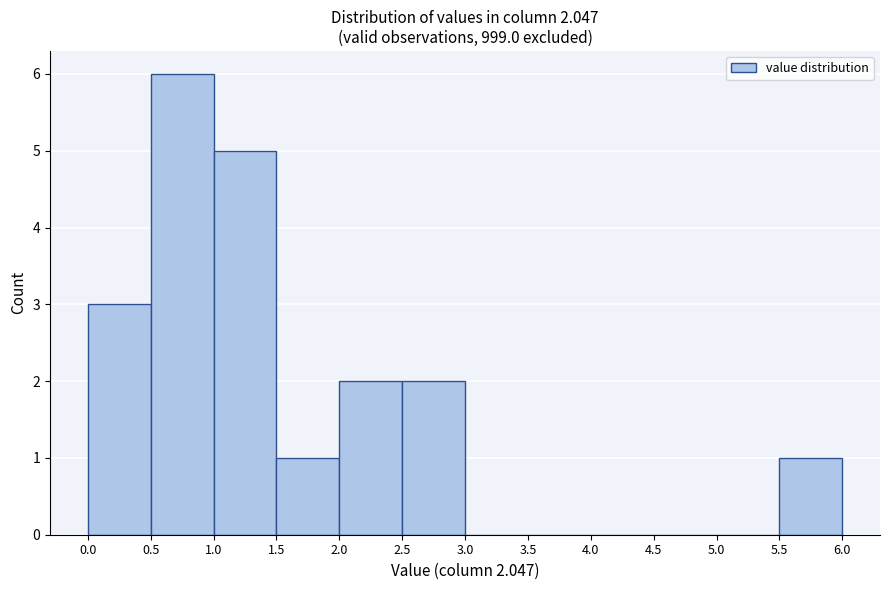

Reading left to right, transcribe this chart: for each bar, give the range it covers on the x-axis and its height. The values are not printed on the chart, so give them approximately, as read against the axis.

0.0 to 0.5: 3
0.5 to 1.0: 6
1.0 to 1.5: 5
1.5 to 2.0: 1
2.0 to 2.5: 2
2.5 to 3.0: 2
3.0 to 3.5: 0
3.5 to 4.0: 0
4.0 to 4.5: 0
4.5 to 5.0: 0
5.0 to 5.5: 0
5.5 to 6.0: 1